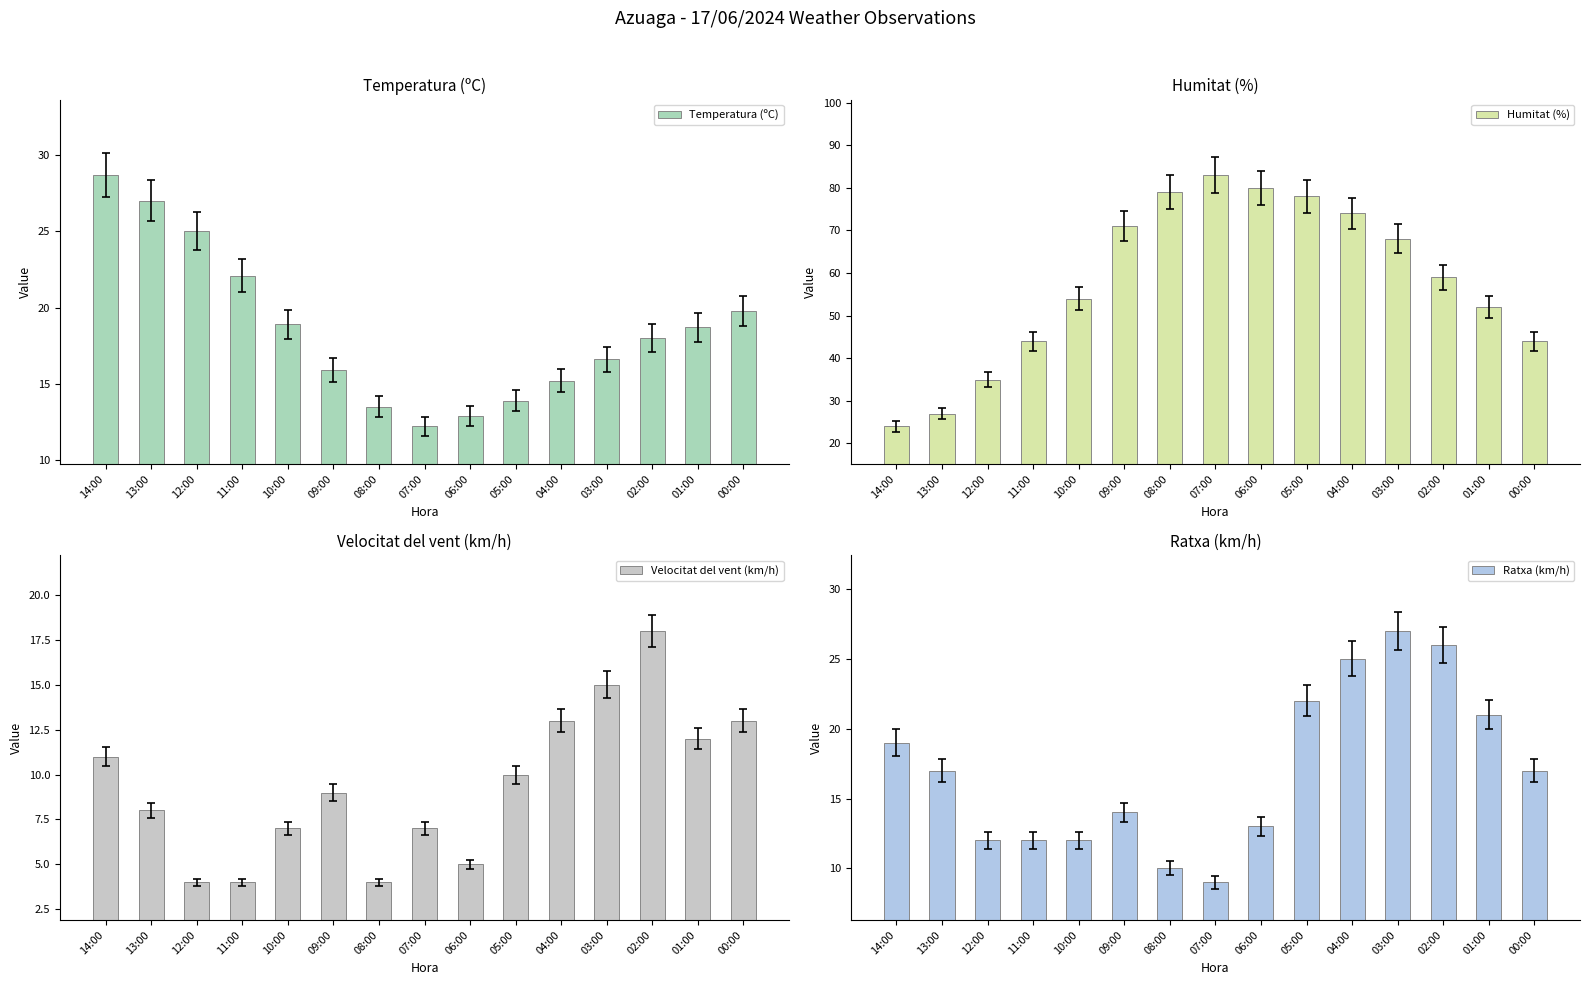

Reading left to right, list all the values displayed in this chart.

Temperatura (ºC): 28.7	27.0	25.0	22.1	18.9	15.9	13.5	12.2	12.9	13.9	15.2	16.6	18.0	18.7	19.8
Humitat (%): 24.0	27.0	35.0	44.0	54.0	71.0	79.0	83.0	80.0	78.0	74.0	68.0	59.0	52.0	44.0
Velocitat del vent (km/h): 11.0	8.0	4.0	4.0	7.0	9.0	4.0	7.0	5.0	10.0	13.0	15.0	18.0	12.0	13.0
Ratxa (km/h): 19.0	17.0	12.0	12.0	12.0	14.0	10.0	9.0	13.0	22.0	25.0	27.0	26.0	21.0	17.0